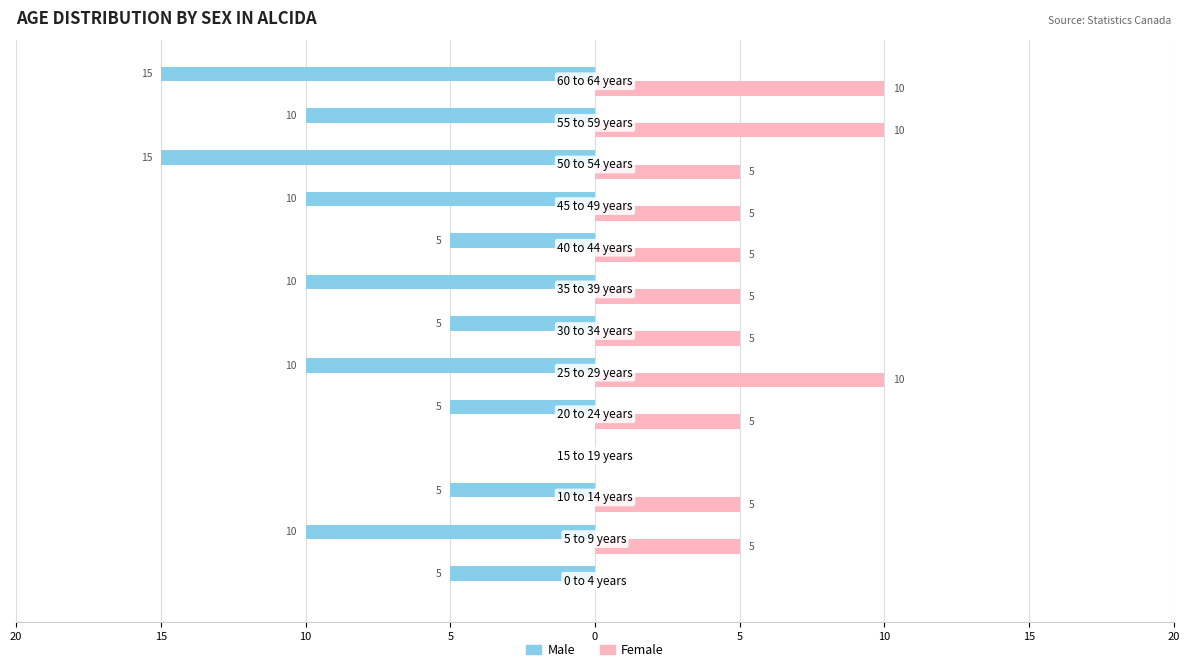

What are all the series names shown in the legend?

Male, Female